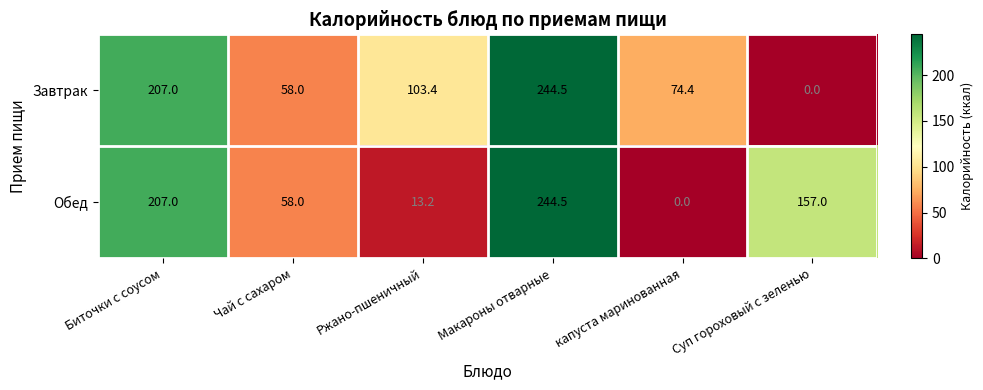

Count the number of data series in this chart.

2